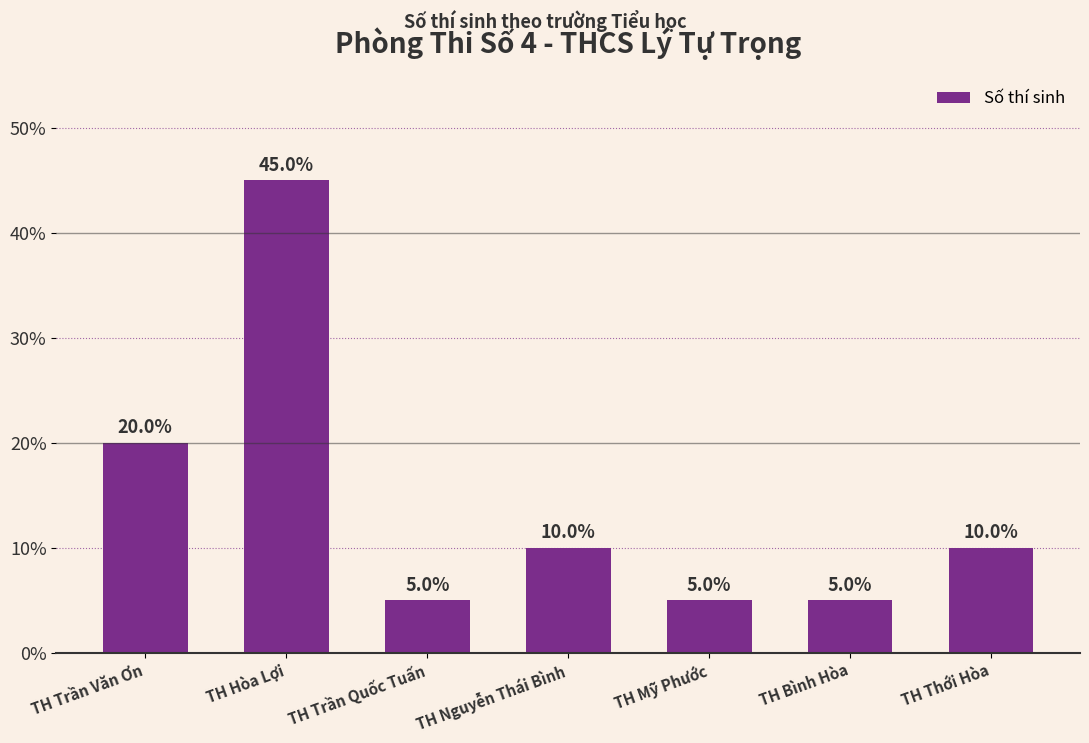

What is the label of the 5th bar from the left?

TH Mỹ Phước